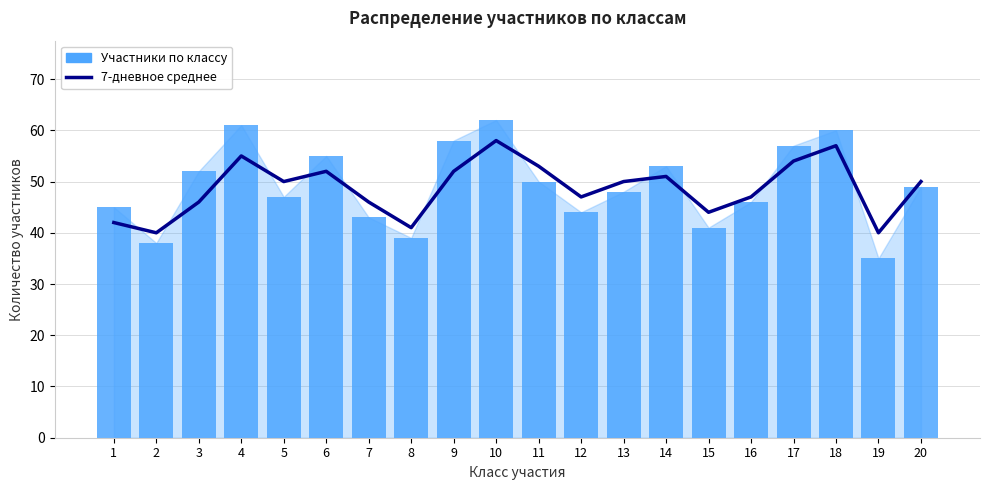

Rank the series by their maximum value, from highest to lowest.

Участники по классу, 7-дневное среднее